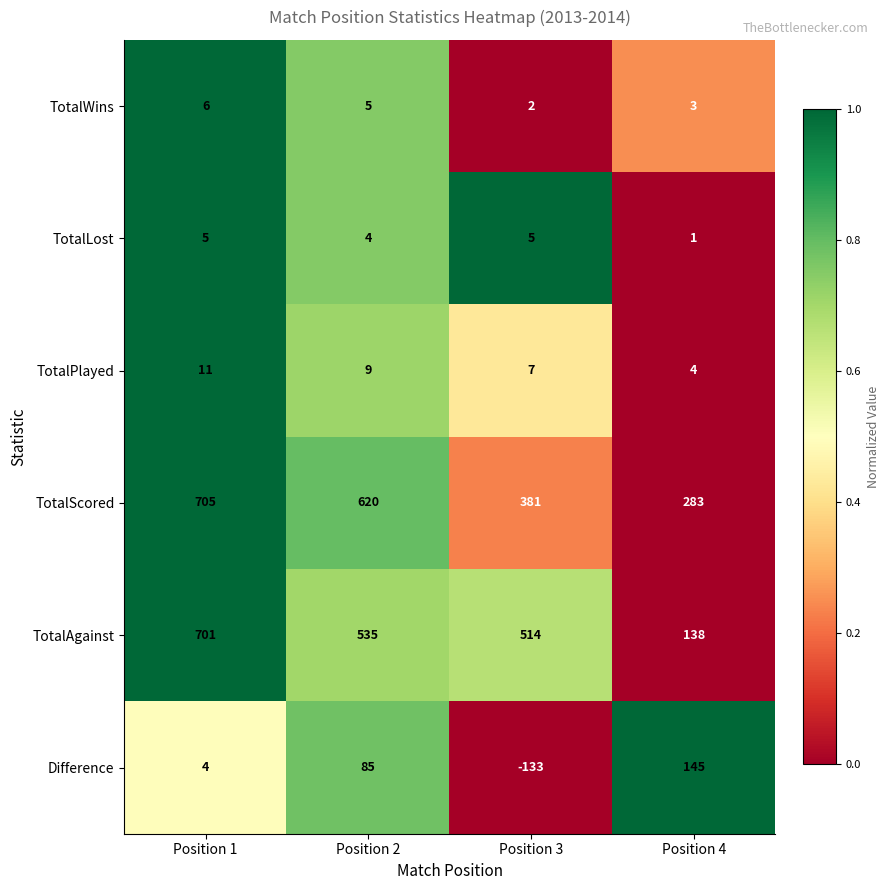

Which series has the largest range (max minus min)?

TotalAgainst